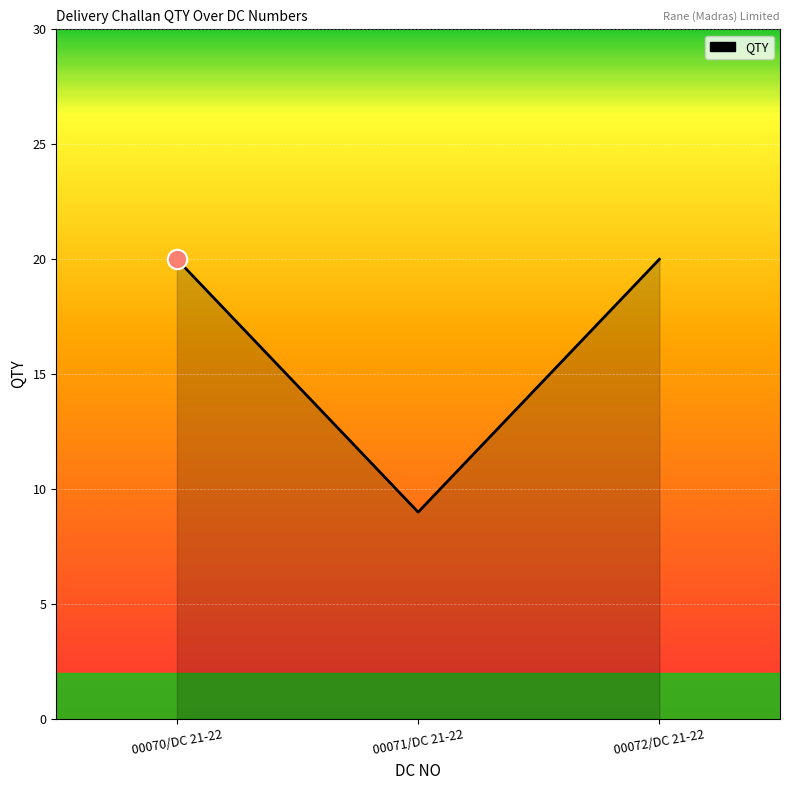

What is the approximate value at 00070/DC 21-22, to the nearest 10?

20